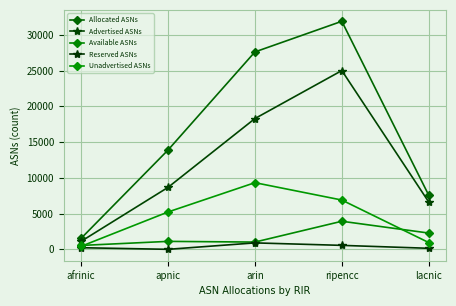

What is the difference between the second highest and minimum values in the Allocated ASNs series?

26076